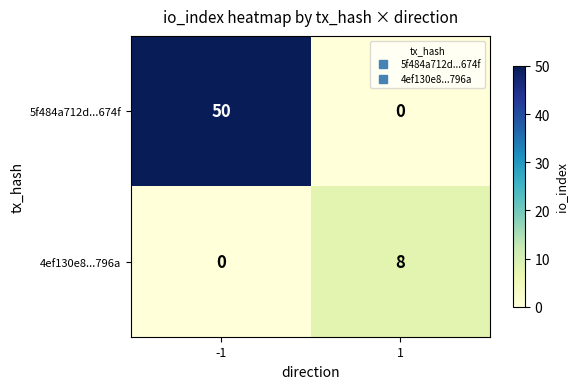

What is the sum of the 4ef130e8...796a values at 1 and -1?

8